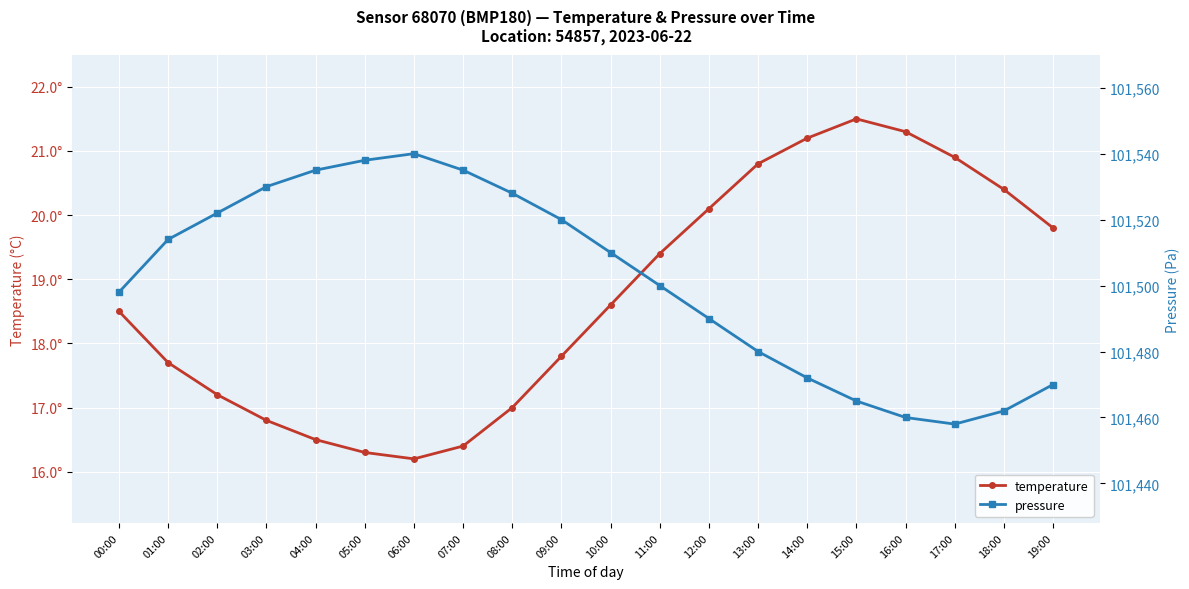

Where is the first local minimum for pressure?

17:00